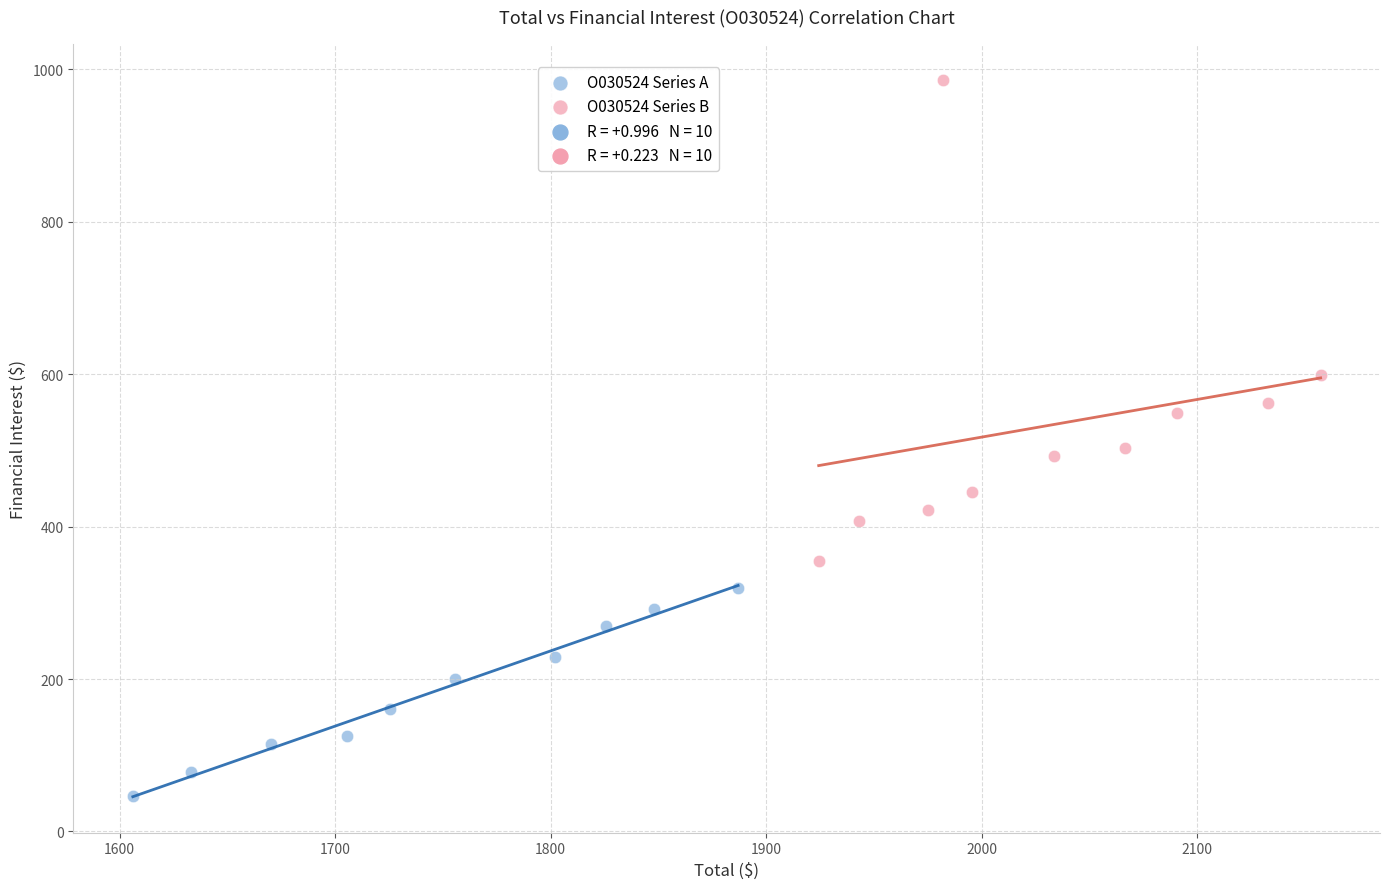

Which series contains the lowest Y value?

O030524 Series A